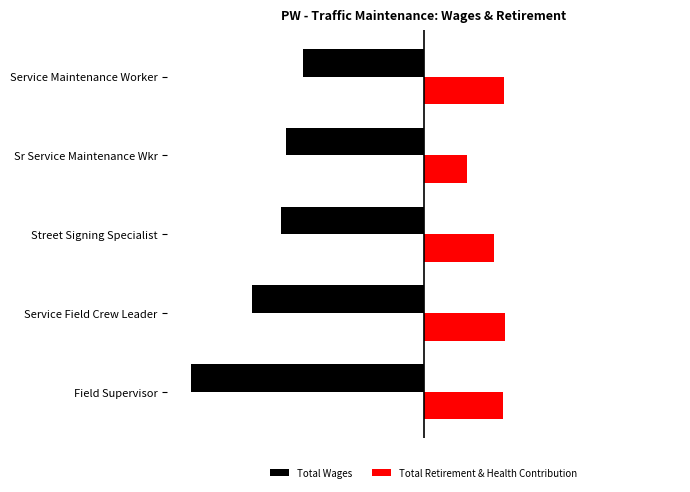

What are all the series names shown in the legend?

Total Wages, Total Retirement & Health Contribution